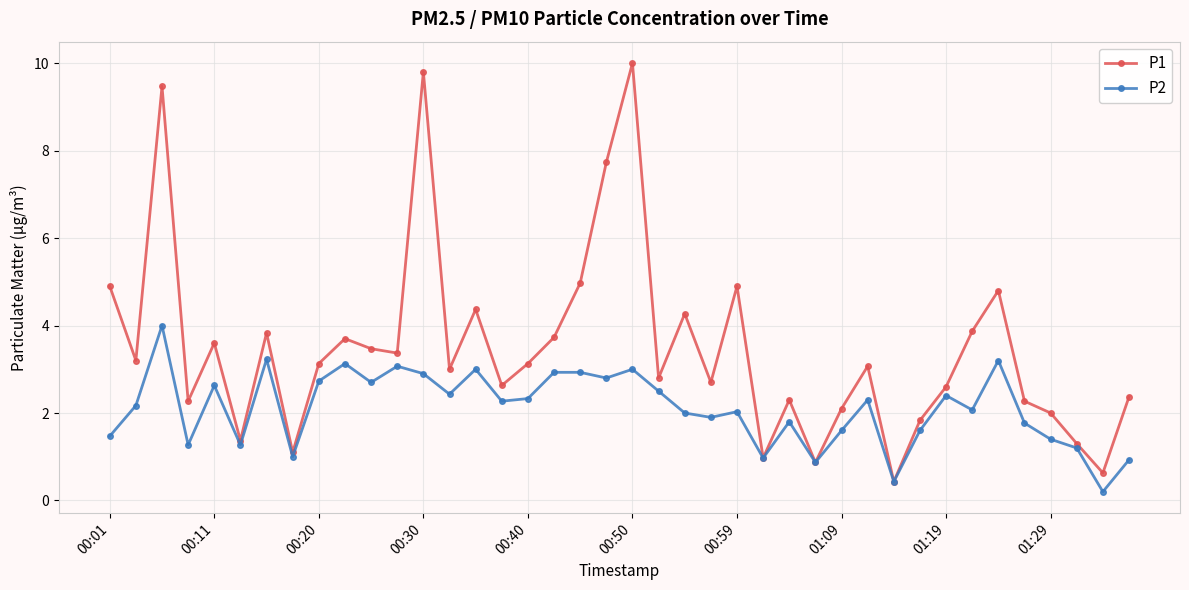

What is the value of the P1 point at the 12th from the left?

3.4